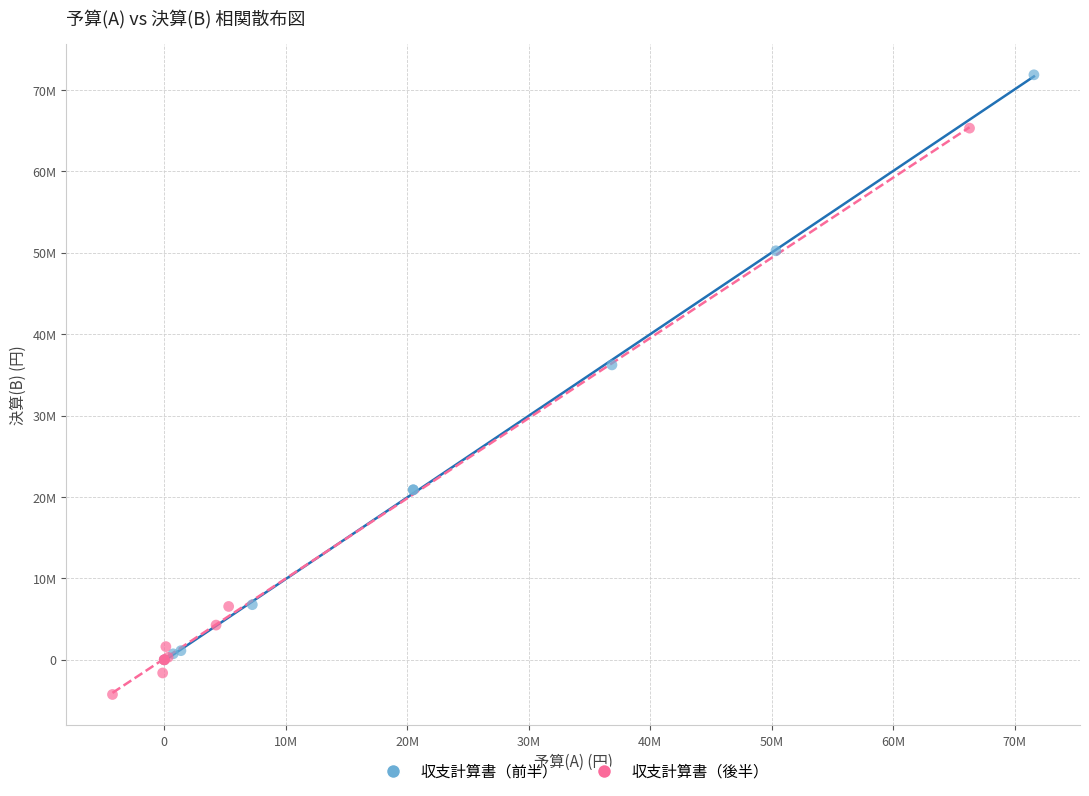

Which series reaches the maximum Y coordinate?

収支計算書（前半）